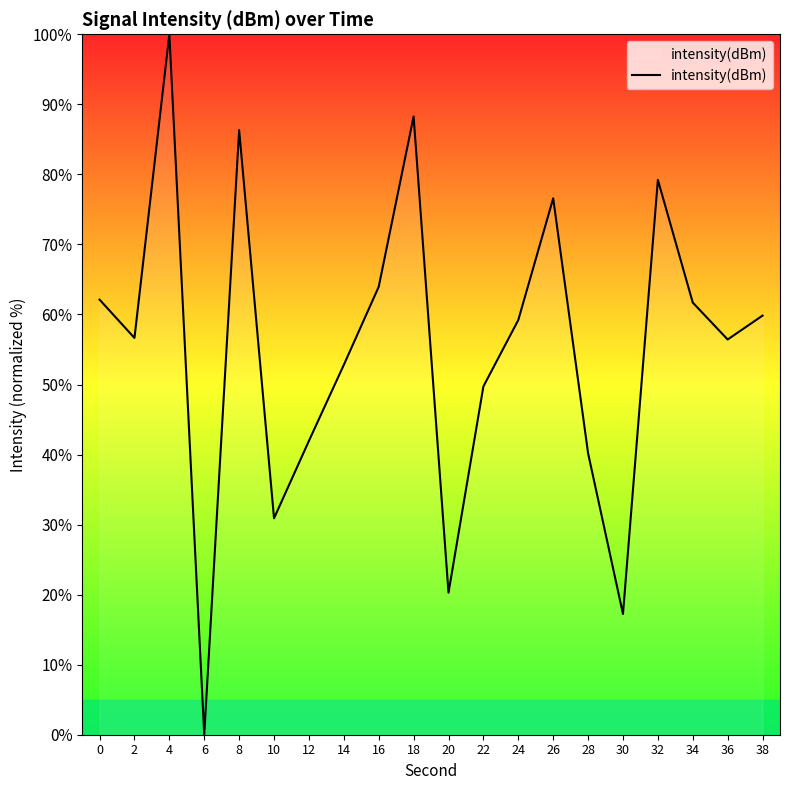

True or false: the data shows 132.4 at 4.

False